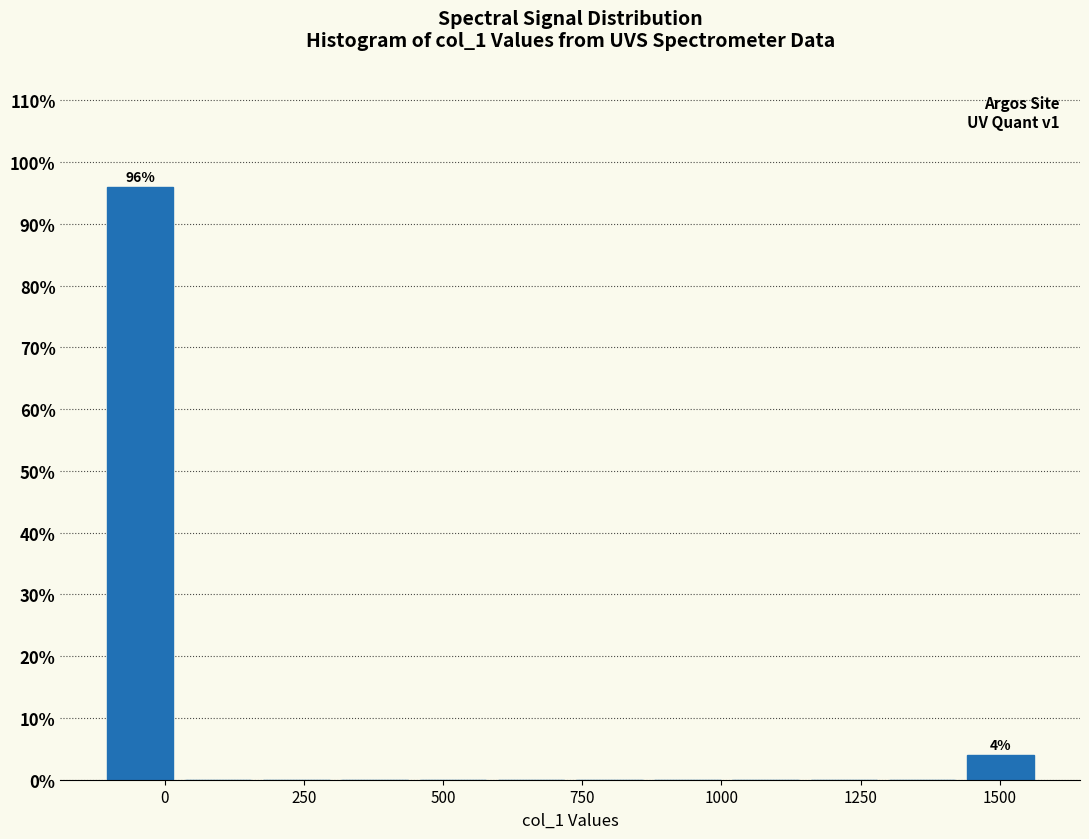

Read against the x-axis, roughly where is the centre of the tallest bar?

-50